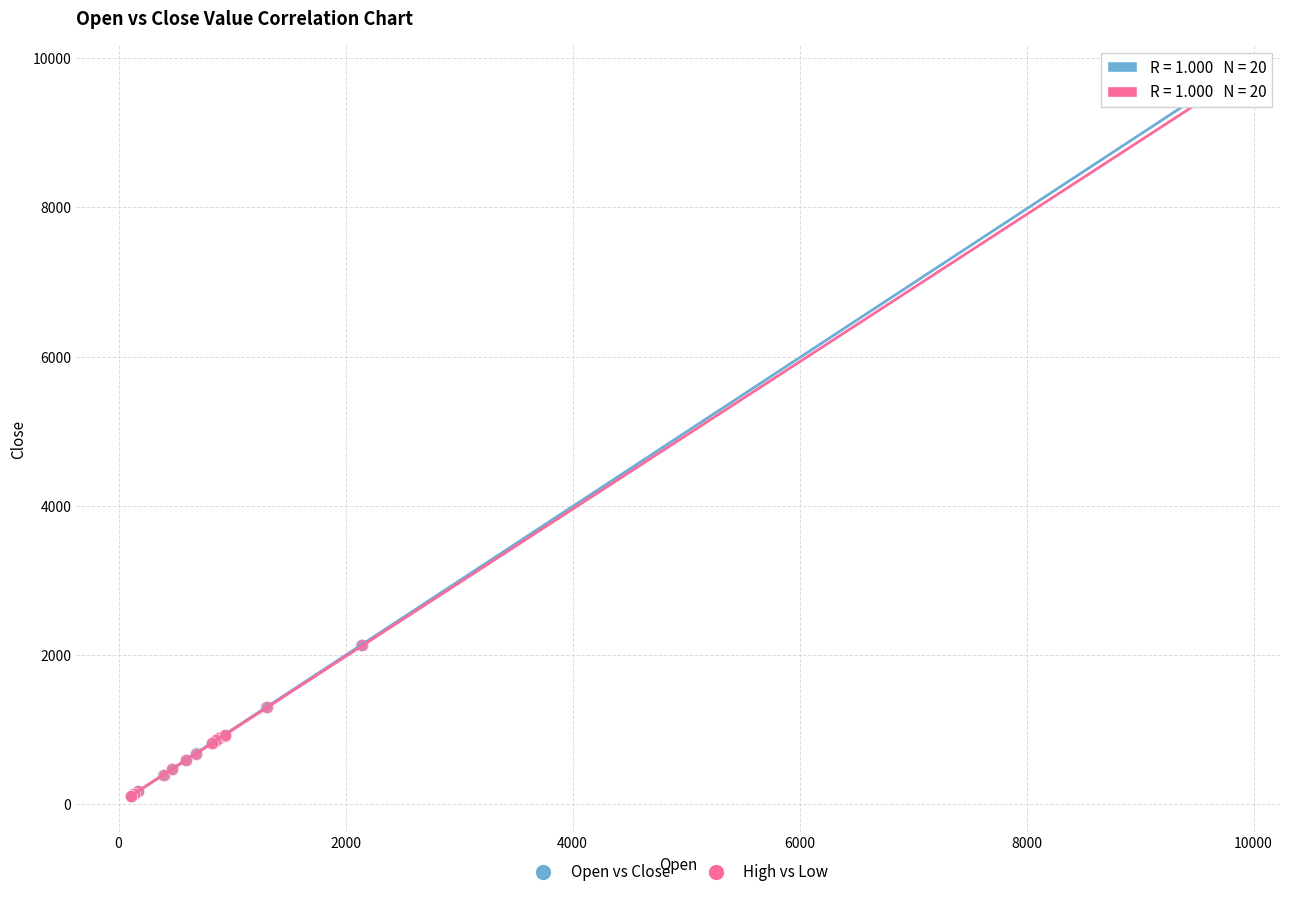

Which series has the largest Y range (max minus min)?

Open vs Close